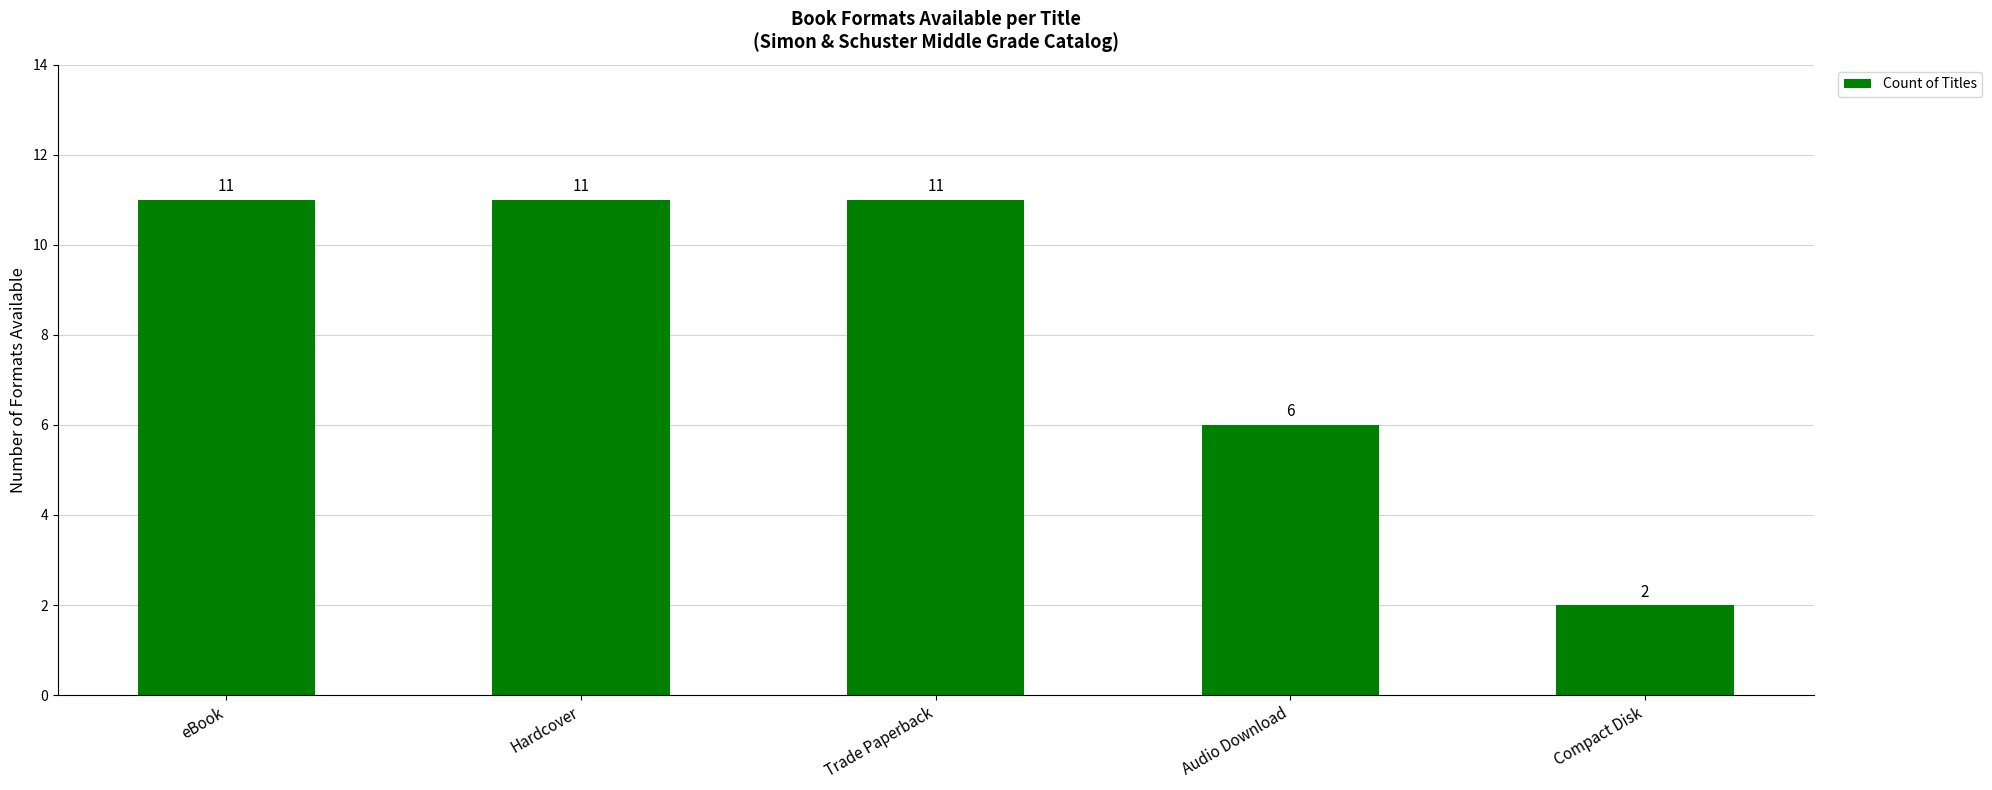

What is the smallest value displayed?

2